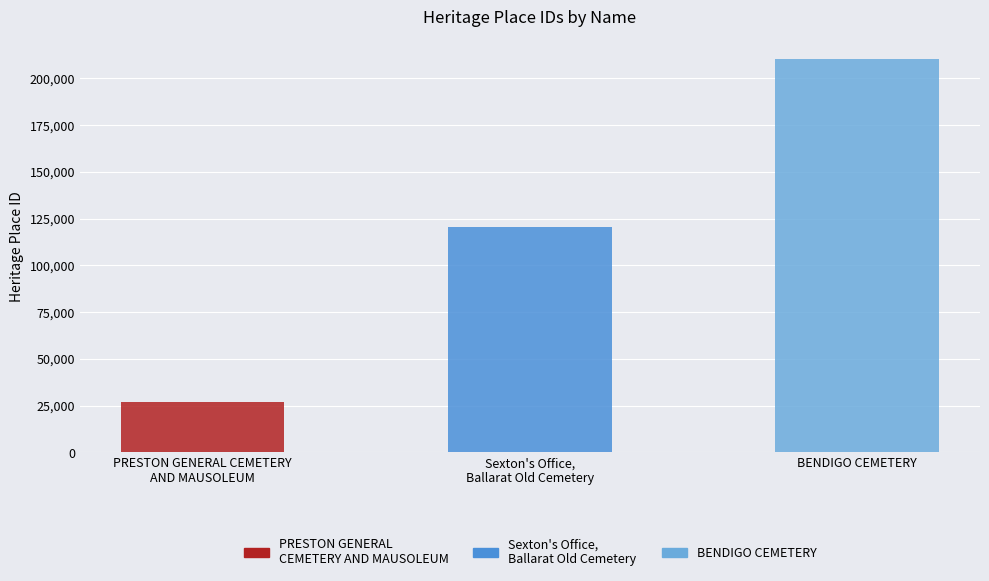

Does the chart contain stacked bars?

No